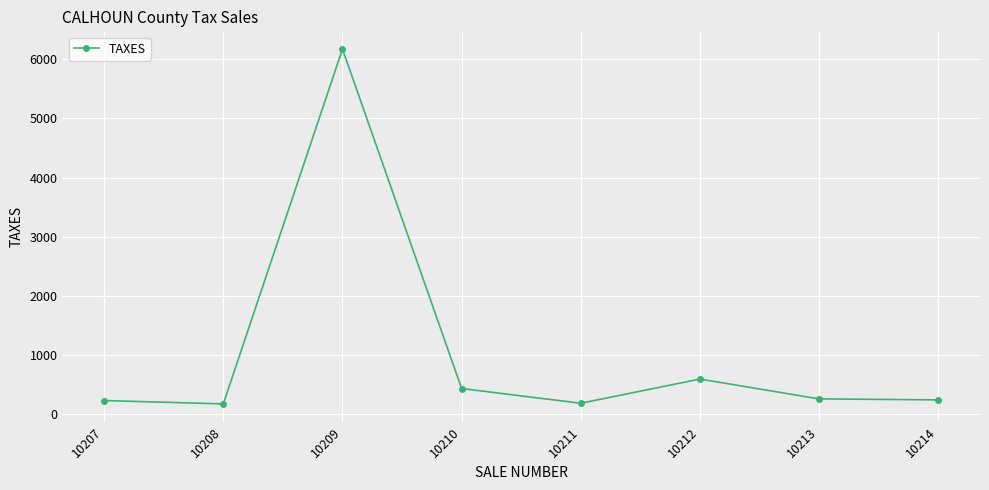

The chart shows a value of 187.4 at 10211. True or false?

True